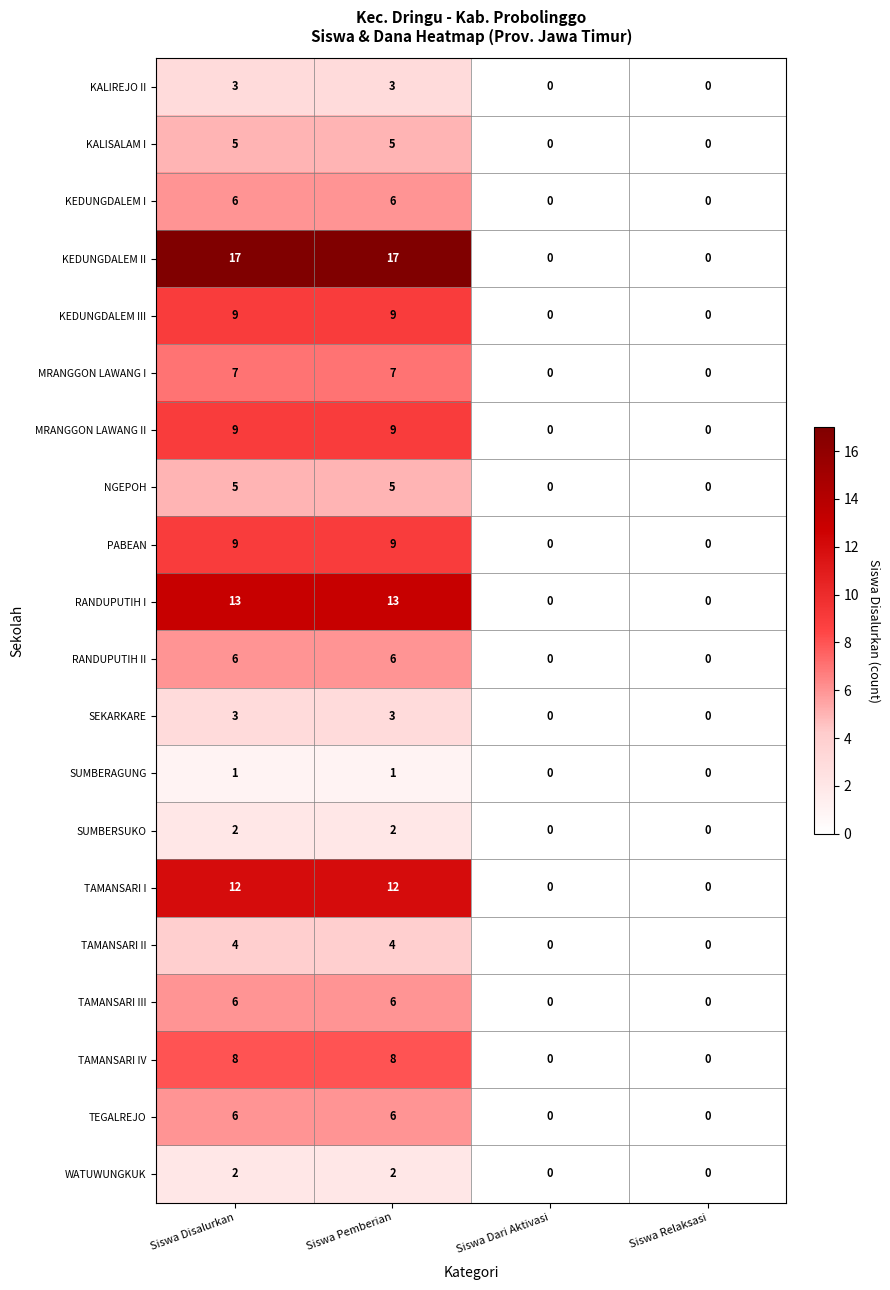

True or false: KALIREJO II has a value of 0 at Siswa Dari Aktivasi.

True